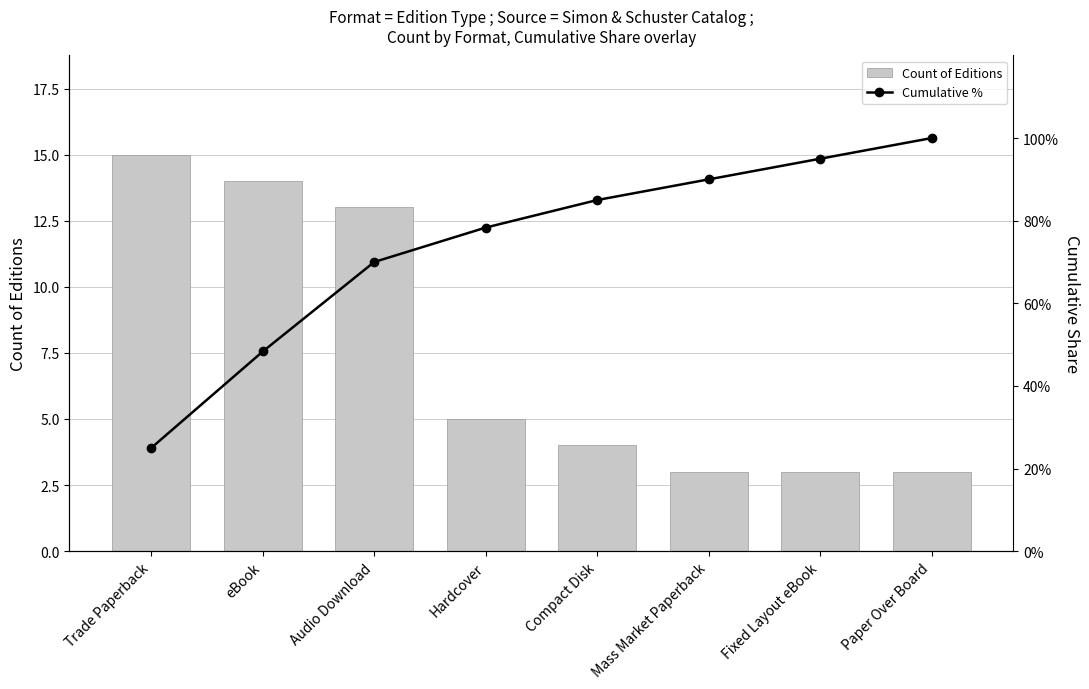

Reading right to left, transcribe all the data shown in this chart.

Count of Editions: 3.0	3.0	3.0	4.0	5.0	13.0	14.0	15.0
Cumulative %: 100.0	95.0	90.0	85.0	78.3	70.0	48.3	25.0